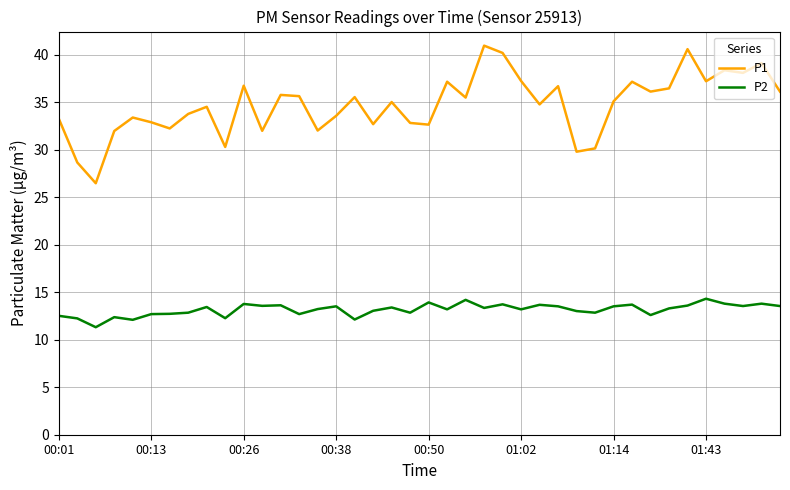

True or false: P2 and P1 intersect in this chart.

False